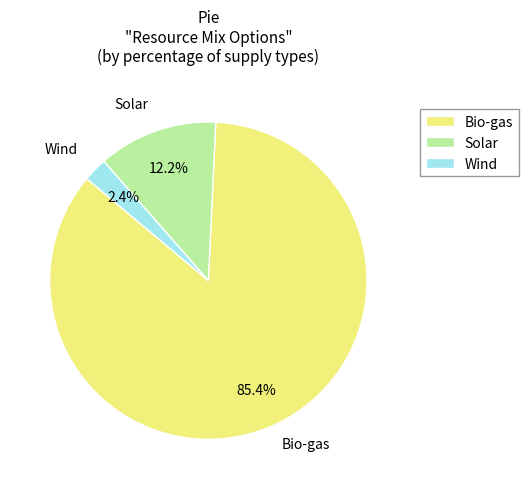

Does Solar account for over 50% of the chart?

No